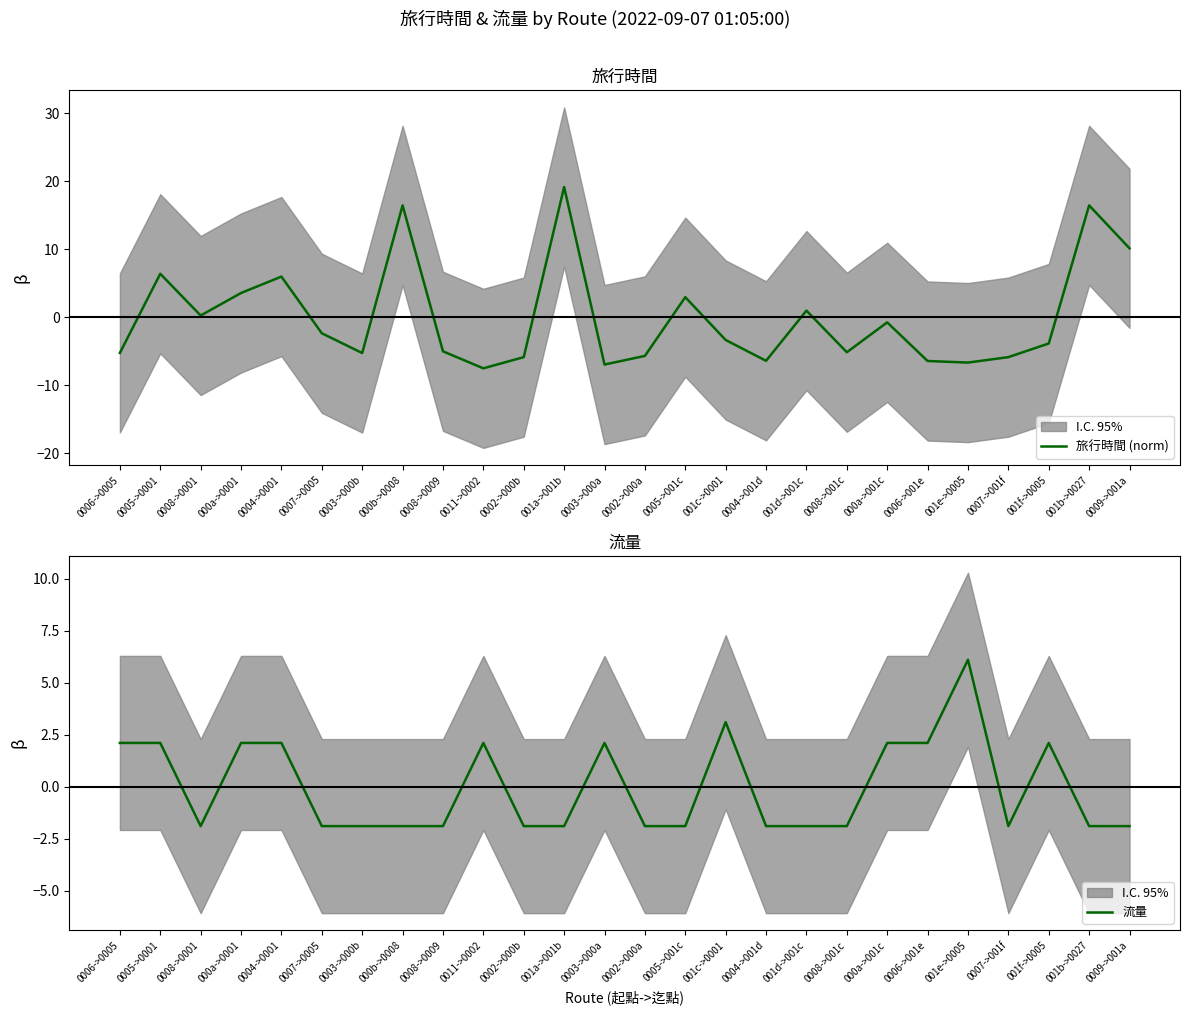

Which series has the widest spread of values?

旅行時間 (norm)